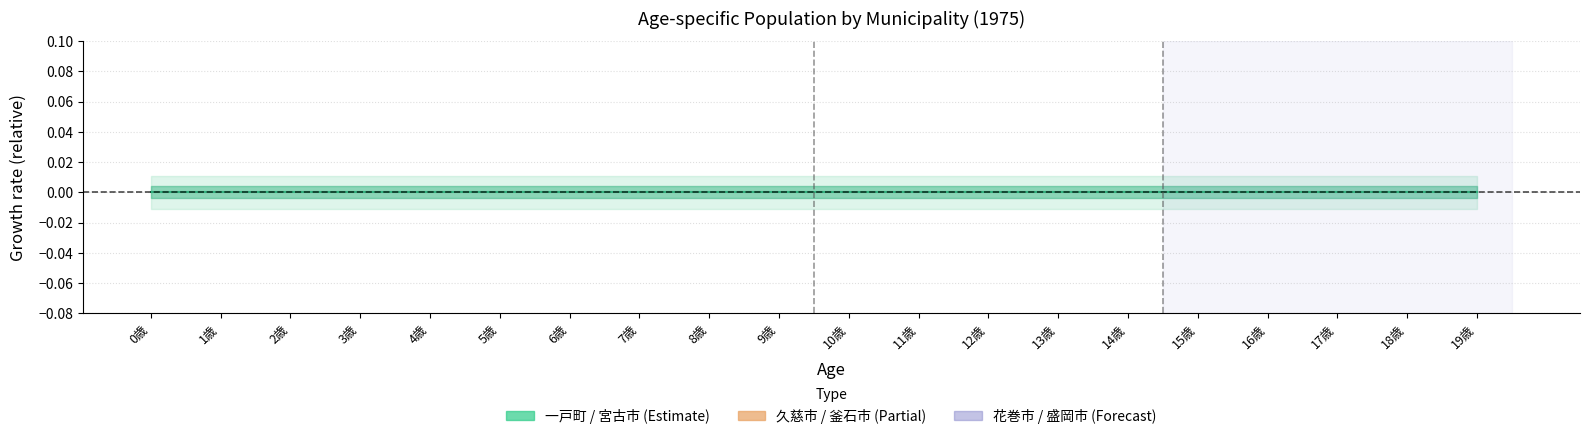

How many interior local valleys does the 釜石市 series have?

3